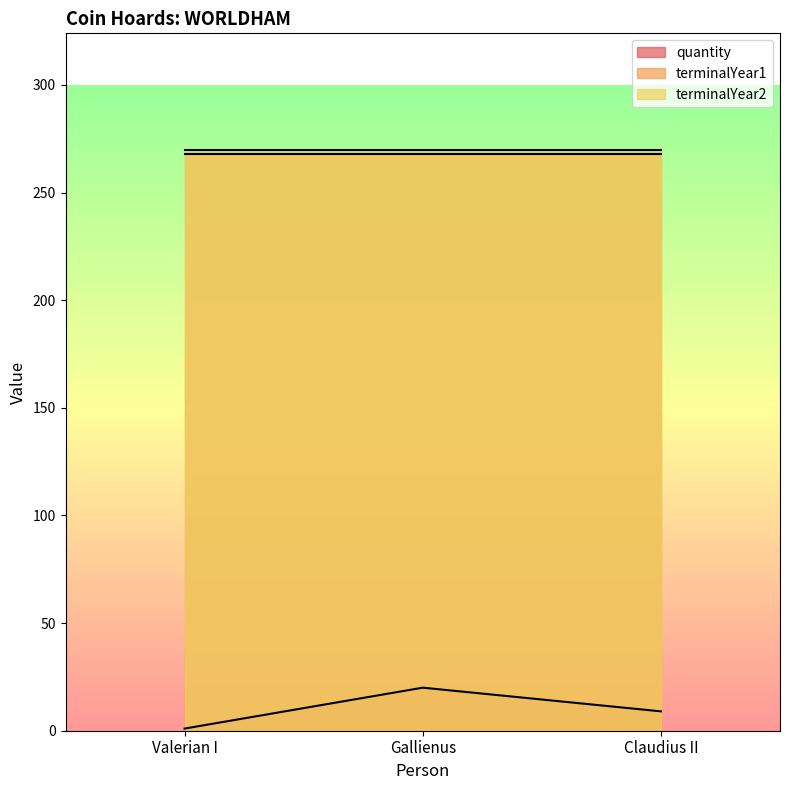

What is the difference between the quantity values at Valerian I and Claudius II?

8